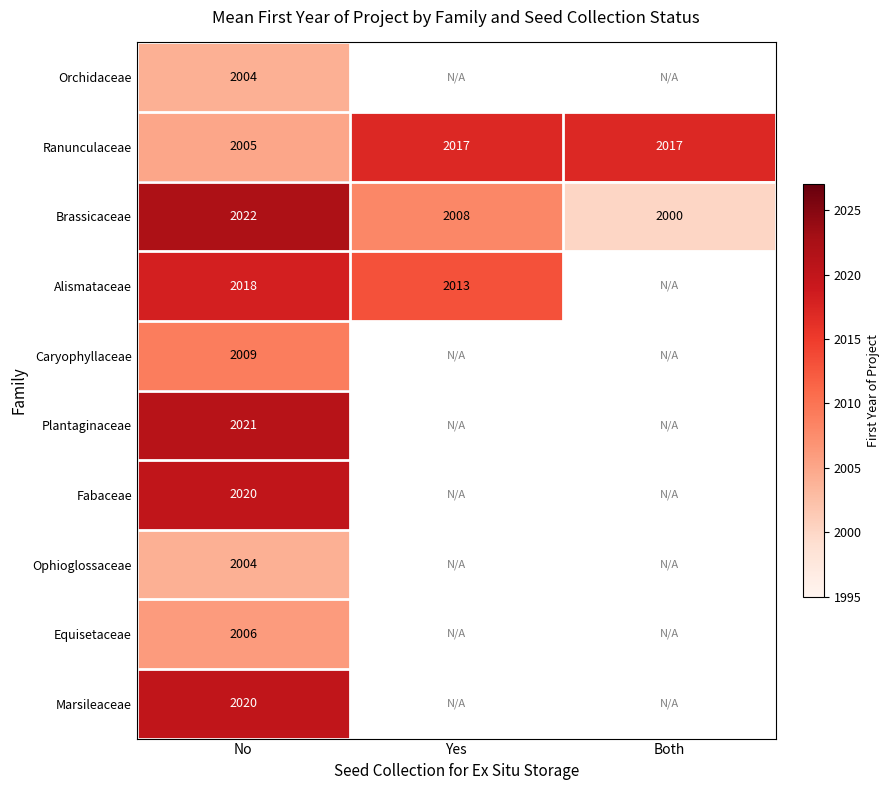

What is the difference between the maximum and minimum values in the Ranunculaceae series?

12